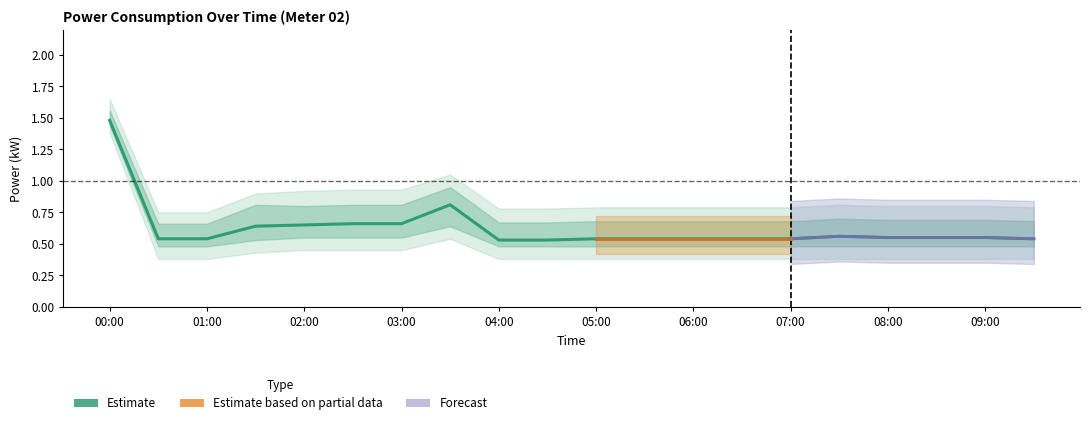

Which label corresponds to the largest value in the chart?

00:00